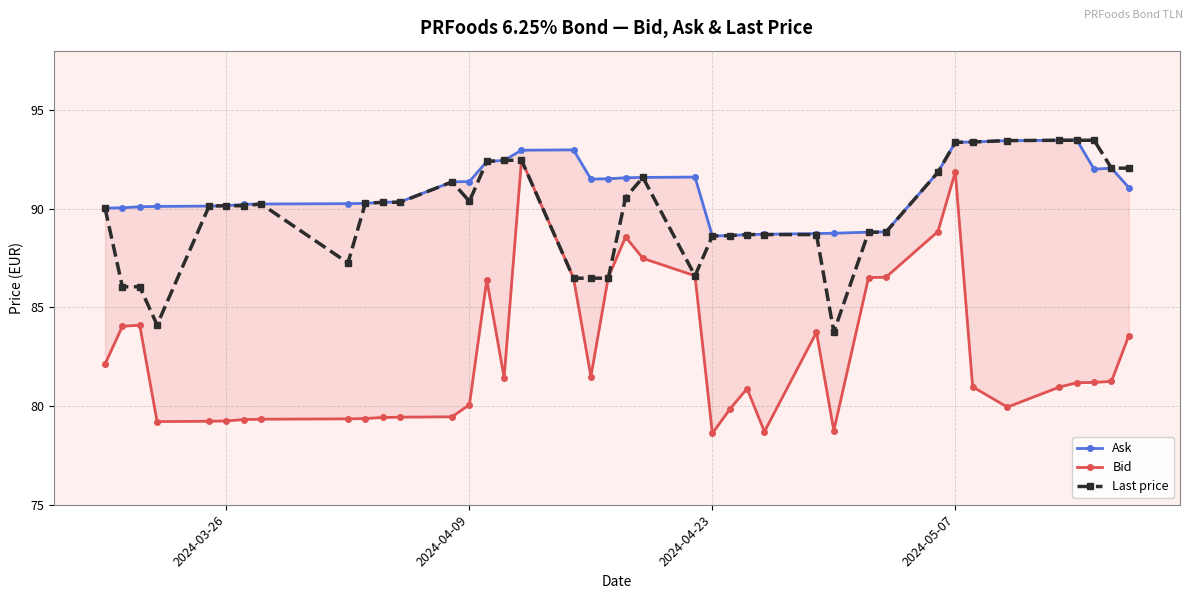

True or false: Last price has more than 2 interior local peaks.

True